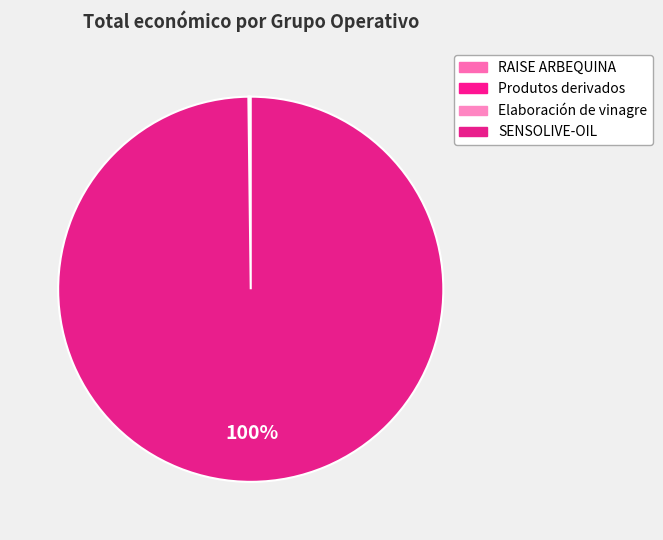

Which category accounts for the majority?

SENSOLIVE-OIL